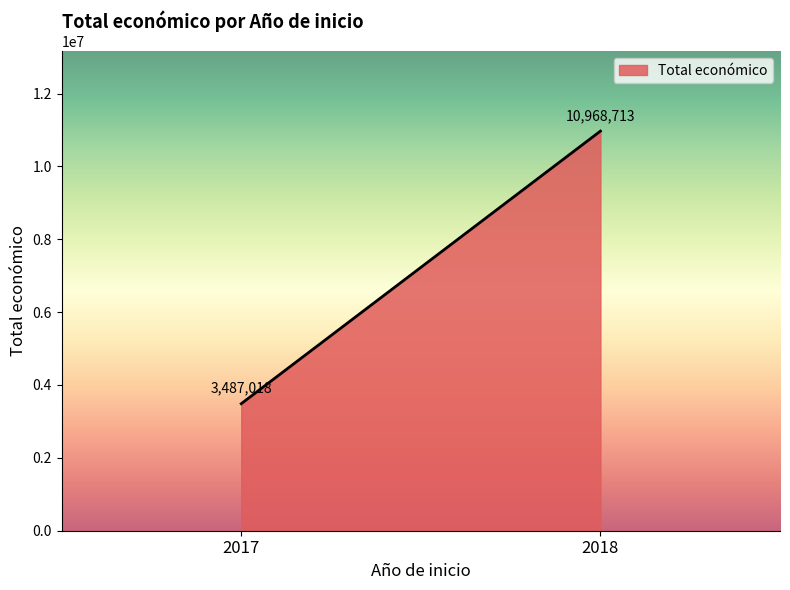

Rank the categories by value from lowest to highest.

2017, 2018